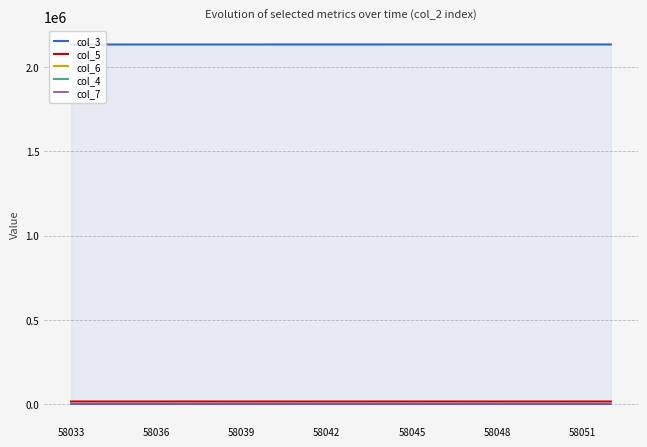

True or false: col_6 and col_3 cross at least once.

False